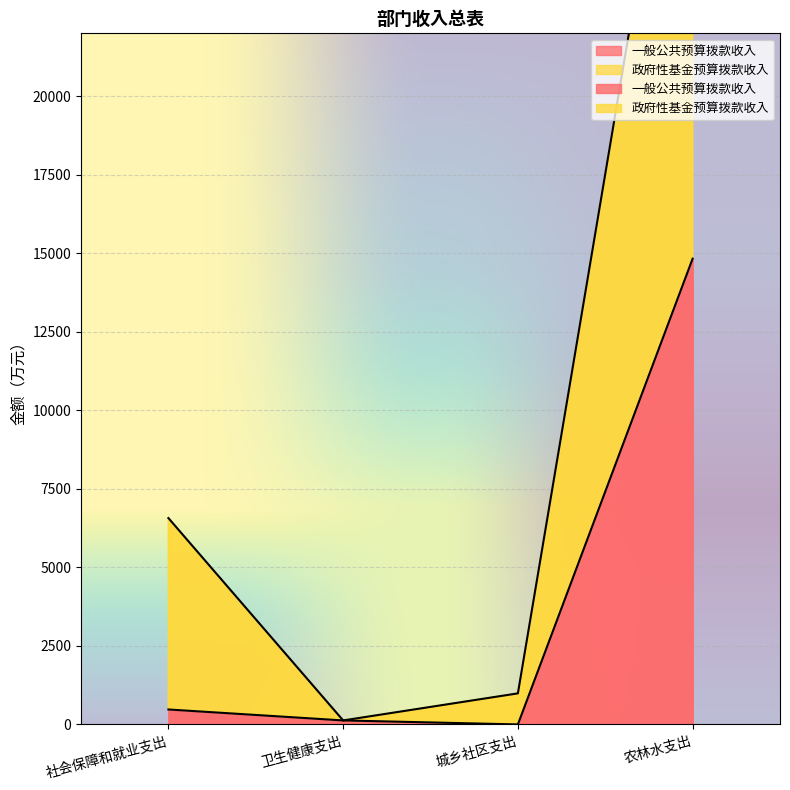

How many values in 一般公共预算拨款收入 are above zero?

3